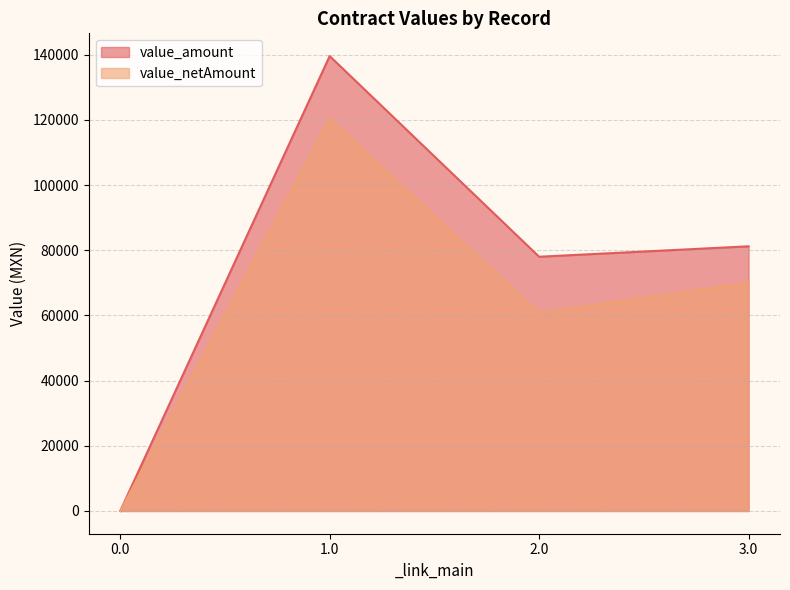

Reading left to right, extract all data points from this chart.

value_amount: 0.0=0.0	1.0=139559.7	2.0=78000.0	3.0=81200.0
value_netAmount: 0.0=0.0	1.0=120310.1	2.0=60761.4	3.0=70000.0